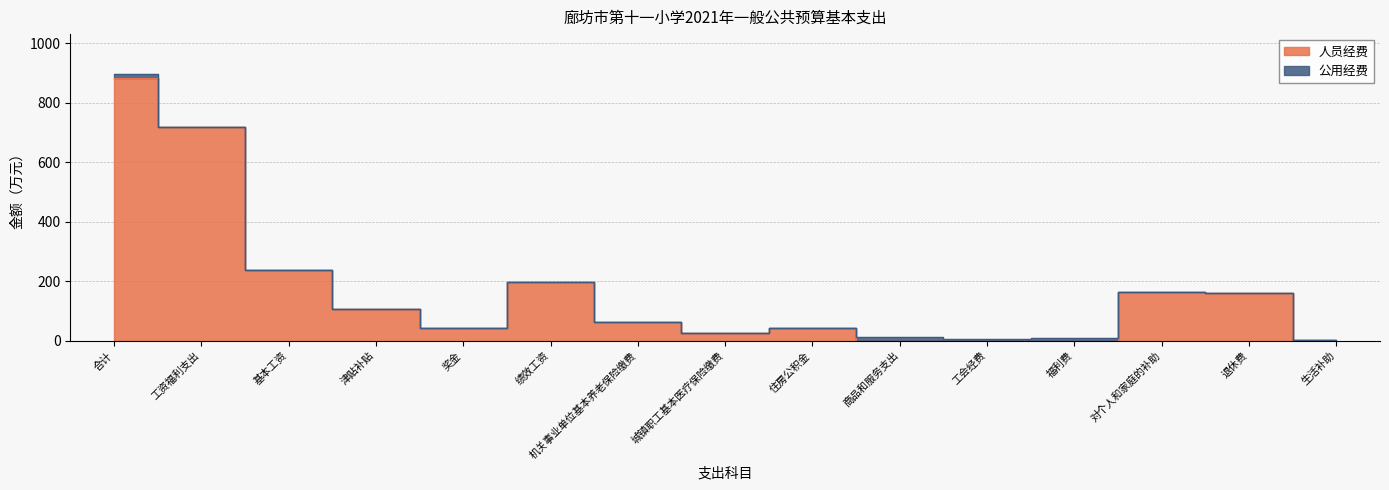

Rank the categories by value from lowest to highest.

商品和服务支出, 工会经费, 福利费, 生活补助, 城镇职工基本医疗保险缴费, 奖金, 住房公积金, 机关事业单位基本养老保险缴费, 津贴补贴, 退休费, 对个人和家庭的补助, 绩效工资, 基本工资, 工资福利支出, 合计